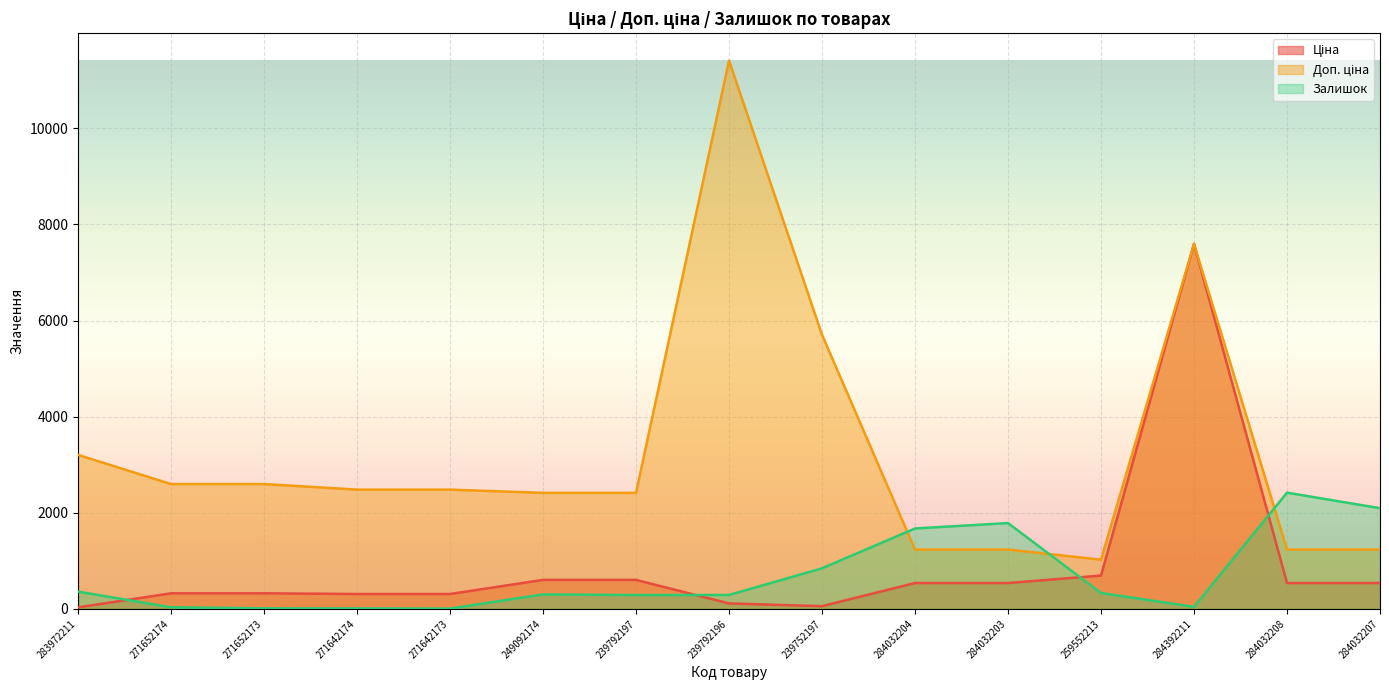

The value of Залишок at 239792197 is 392.9. True or false?

False